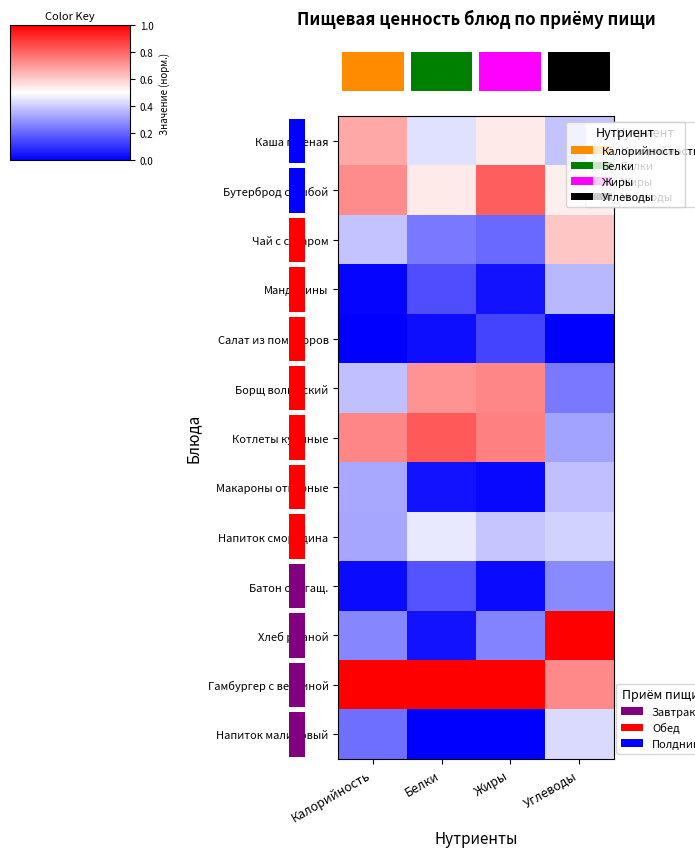

Which label corresponds to the smallest value in the chart?

Калорийность